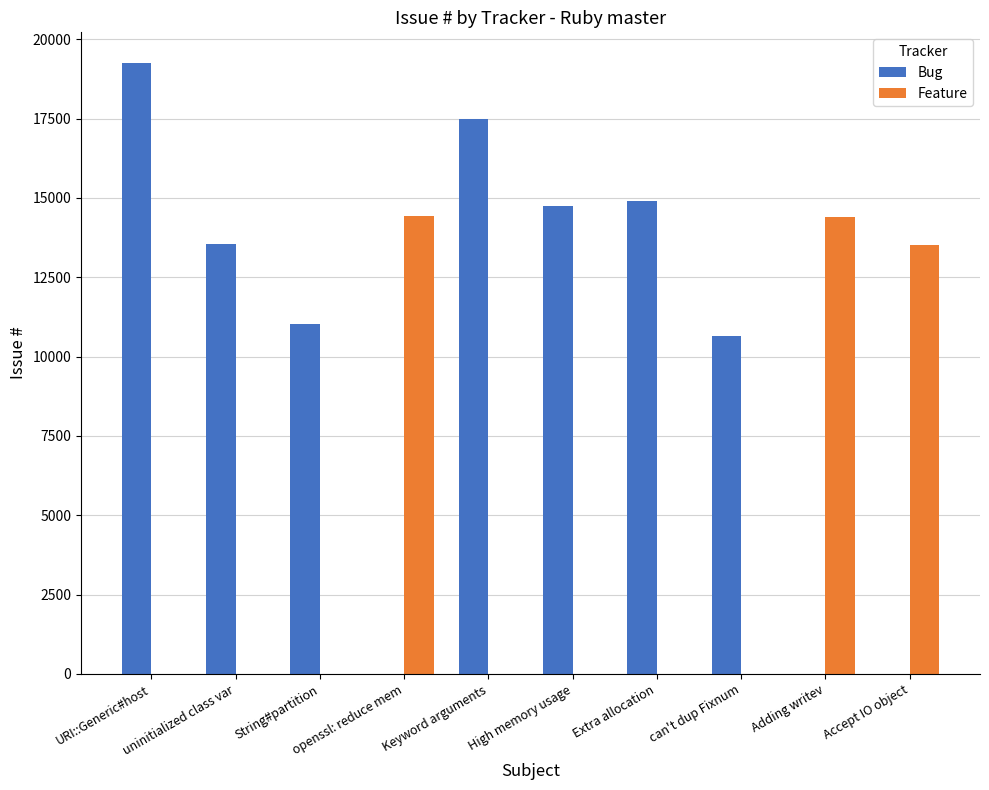

What is the sum of all Feature values?

42357